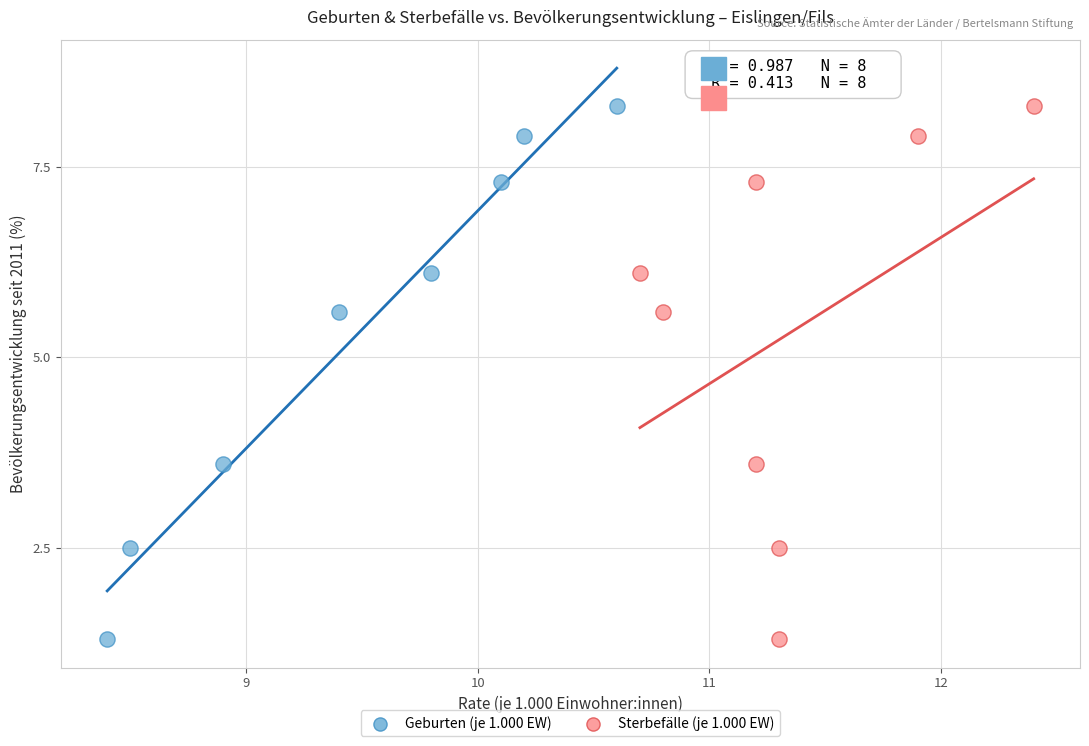

What are all the series names shown in the legend?

Geburten (je 1.000 EW), Sterbefälle (je 1.000 EW)